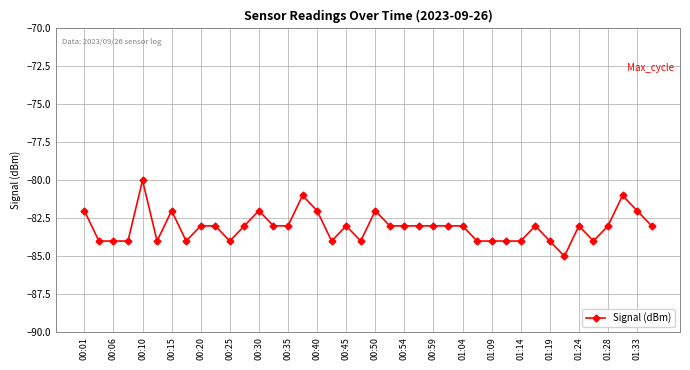

What is the value of the 17th point from the left?

-82